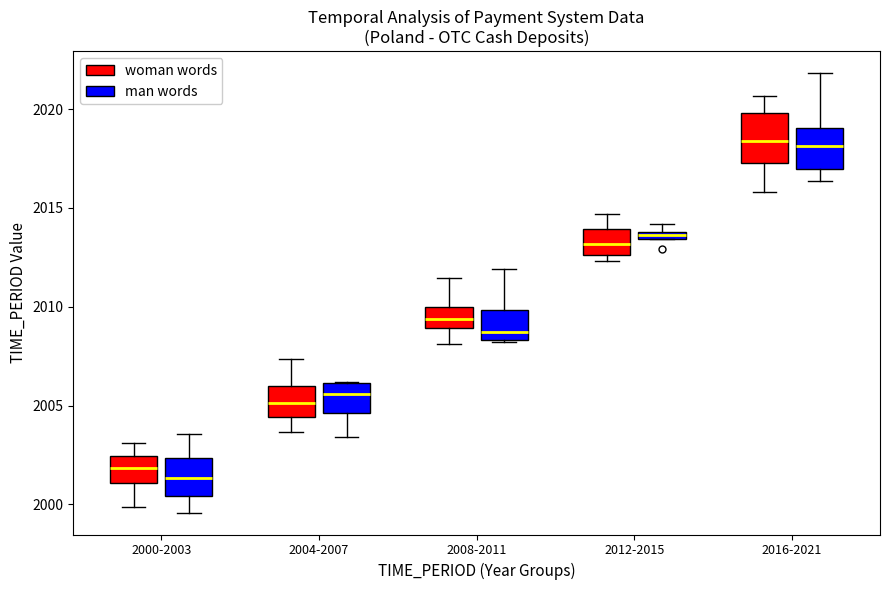

Where does the upper whisker of the box for 2000-2003 (woman words) end on the y-axis? The values are not printed on the chart, so give them approximately, as read against the axis.

2003.0